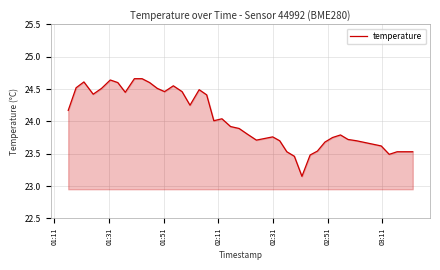

How many values exceed 24?

20